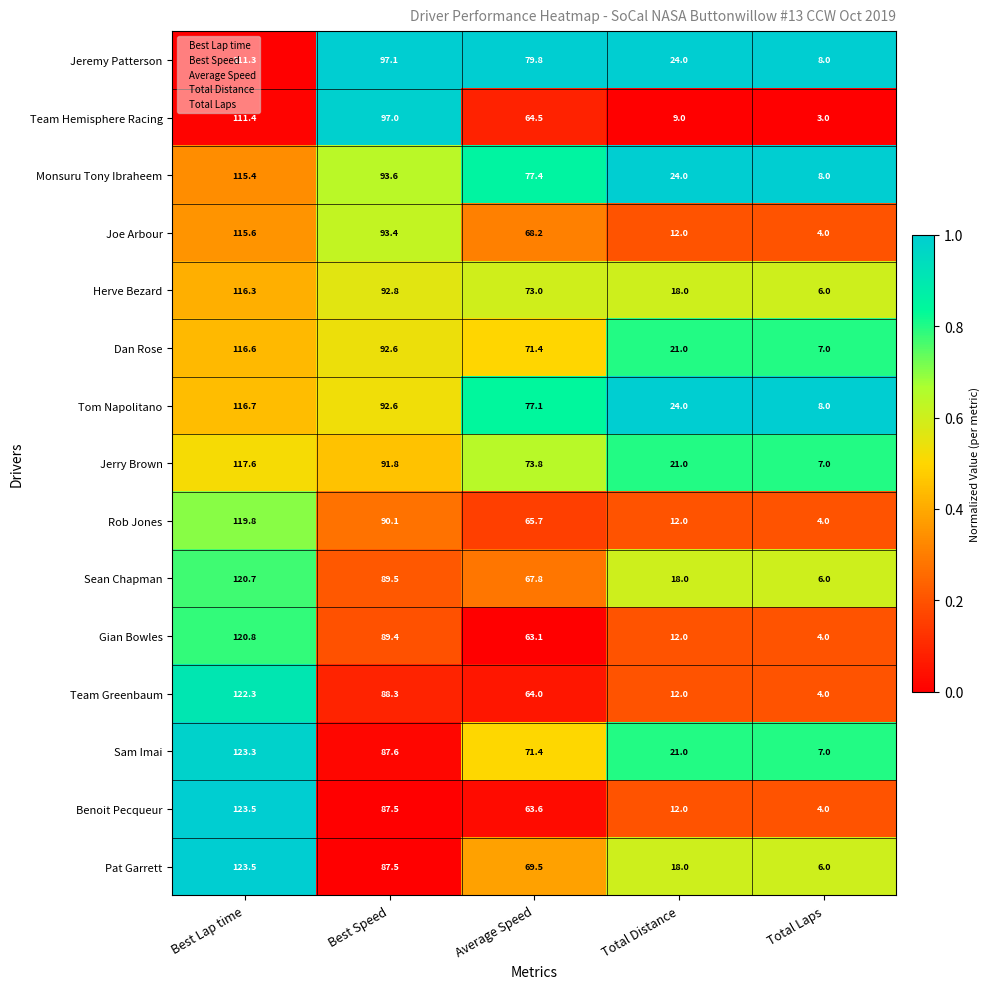

What is the sum of the Monsuru Tony Ibraheem values at Total Distance and Best Speed?

117.6